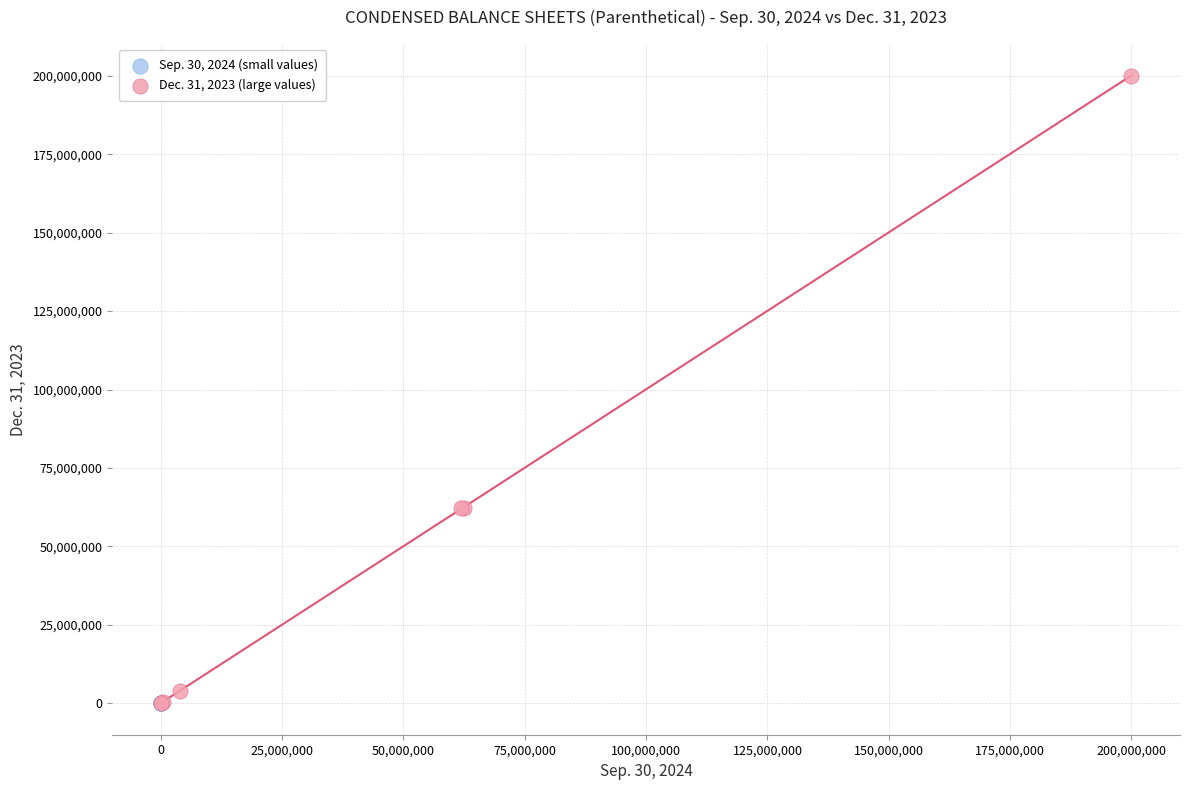

What are all the series names shown in the legend?

Sep. 30, 2024 (small values), Dec. 31, 2023 (large values)